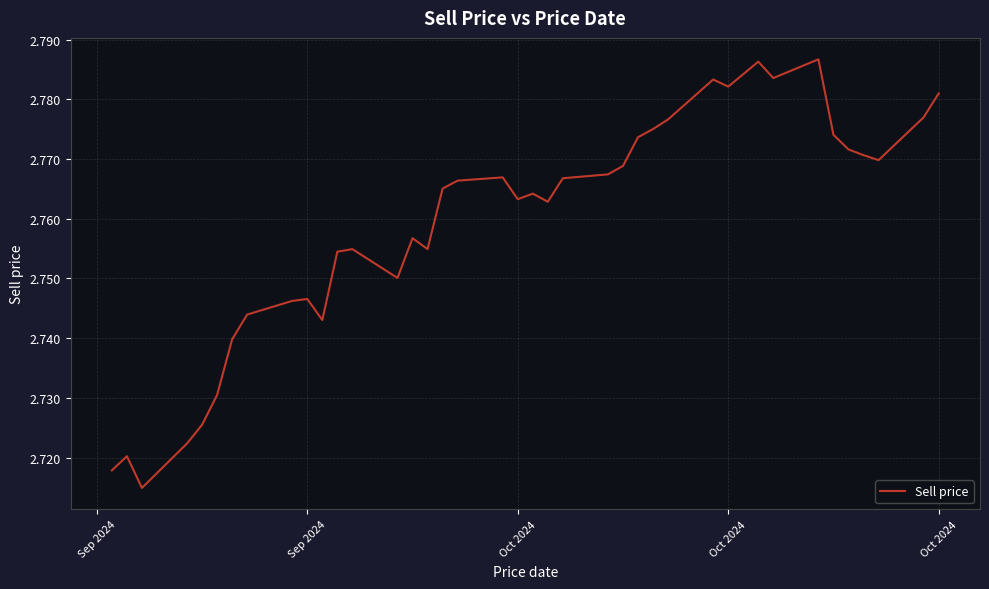

How many lines are shown in the chart?

1